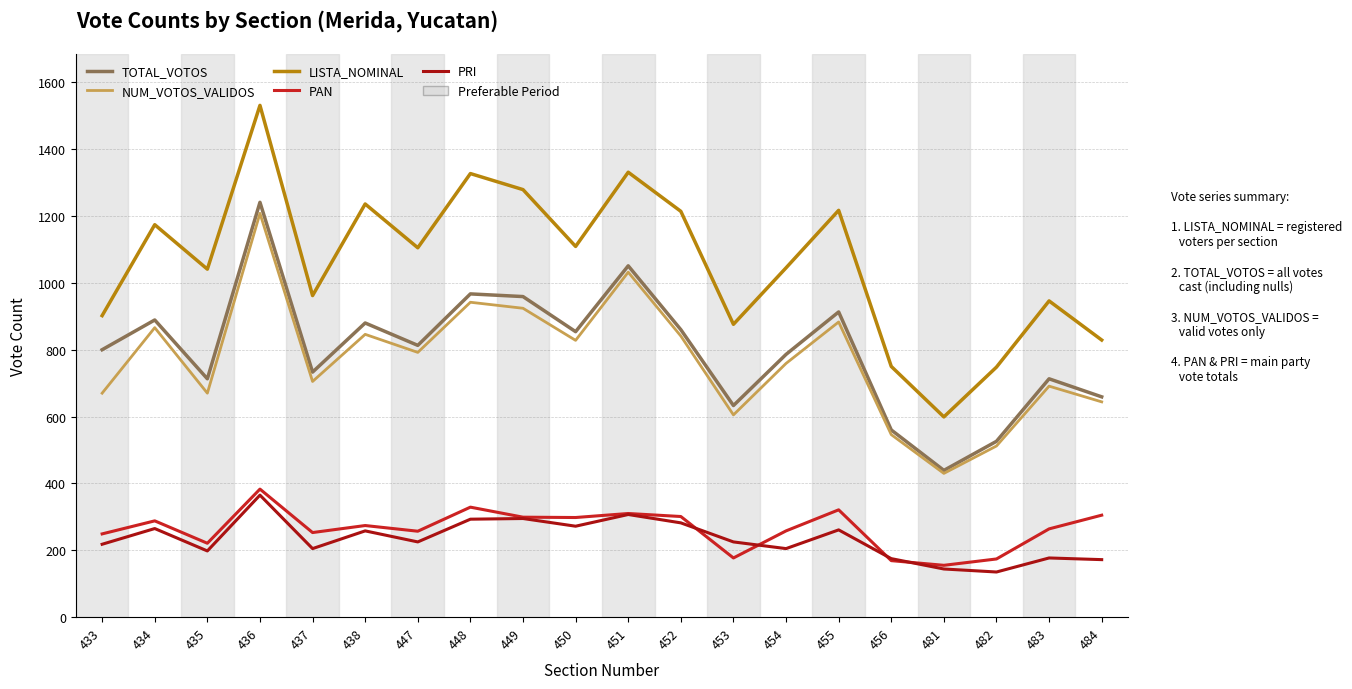

How many interior local peaks does the TOTAL_VOTOS series have?

7